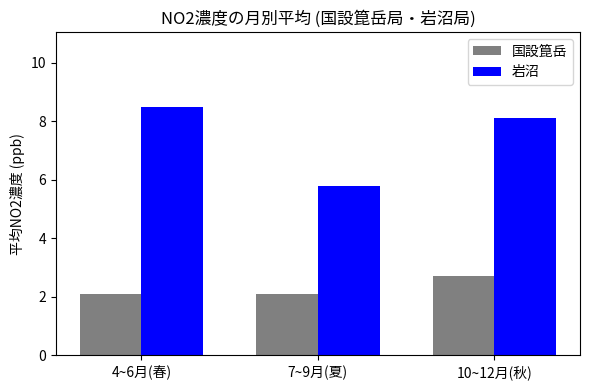

Which series has the largest total across all categories?

岩沼